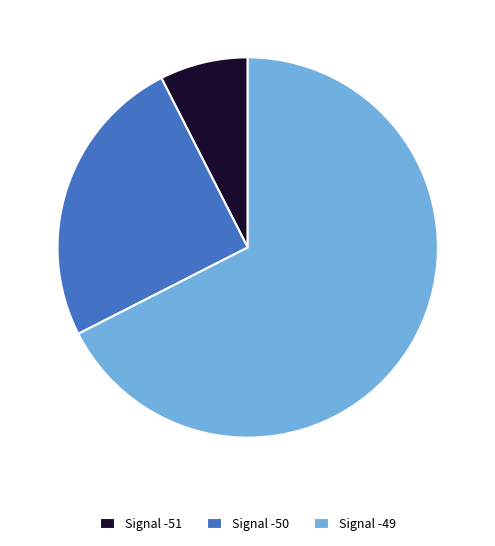

Rank the categories by value from highest to lowest.

Signal -49, Signal -50, Signal -51